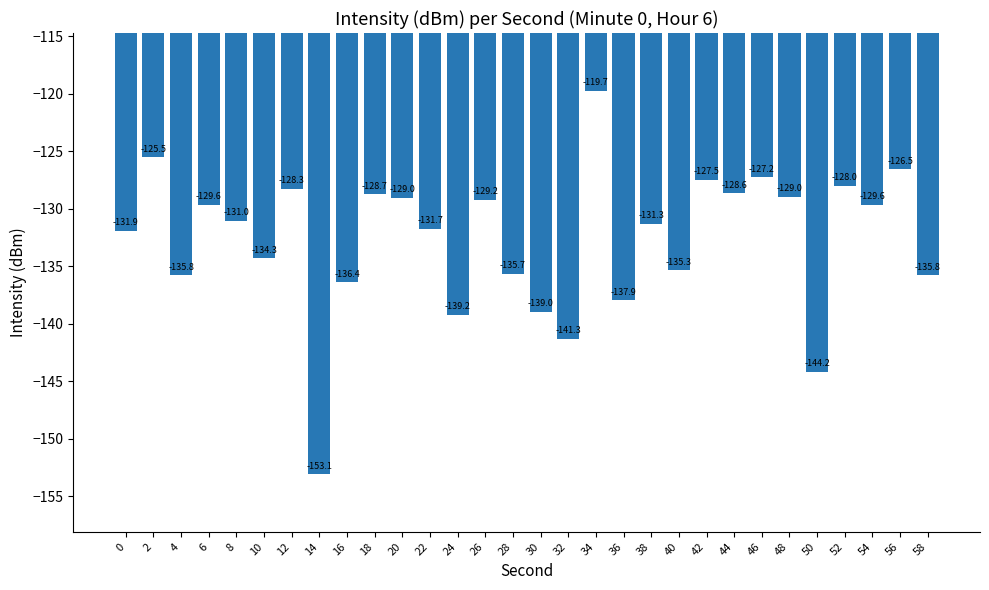

What is the sum of the values at 4 and 32?

-277.0